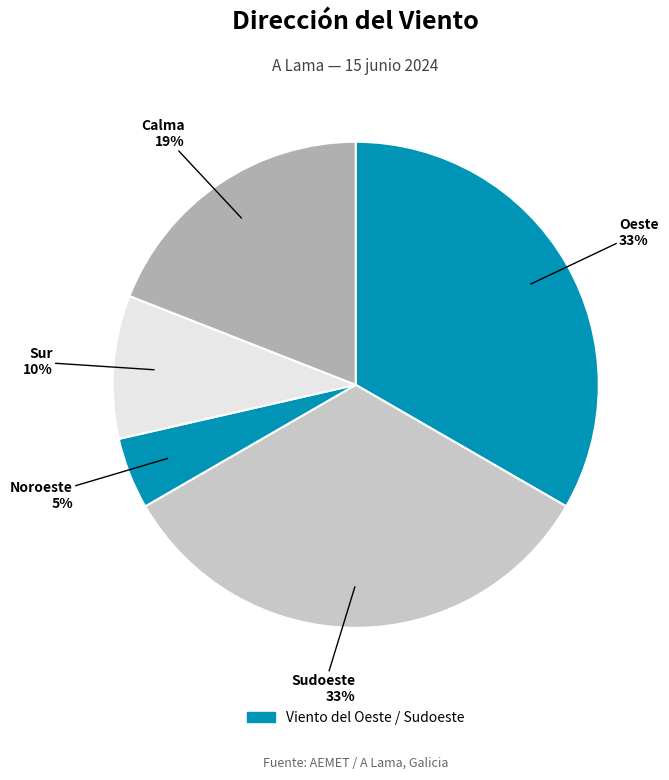

Combined, do Sudoeste and Noroeste account for over 50%?

No